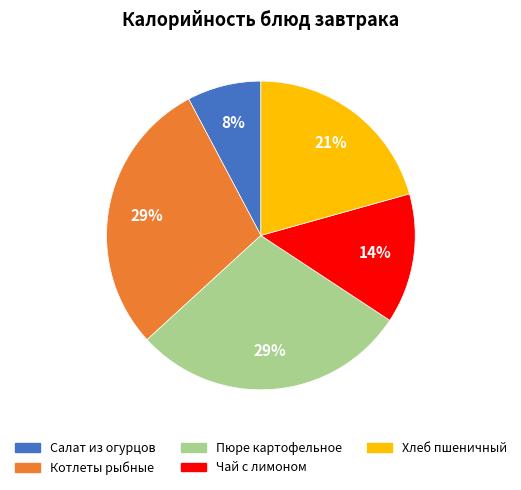

Is there a majority slice in this chart?

No